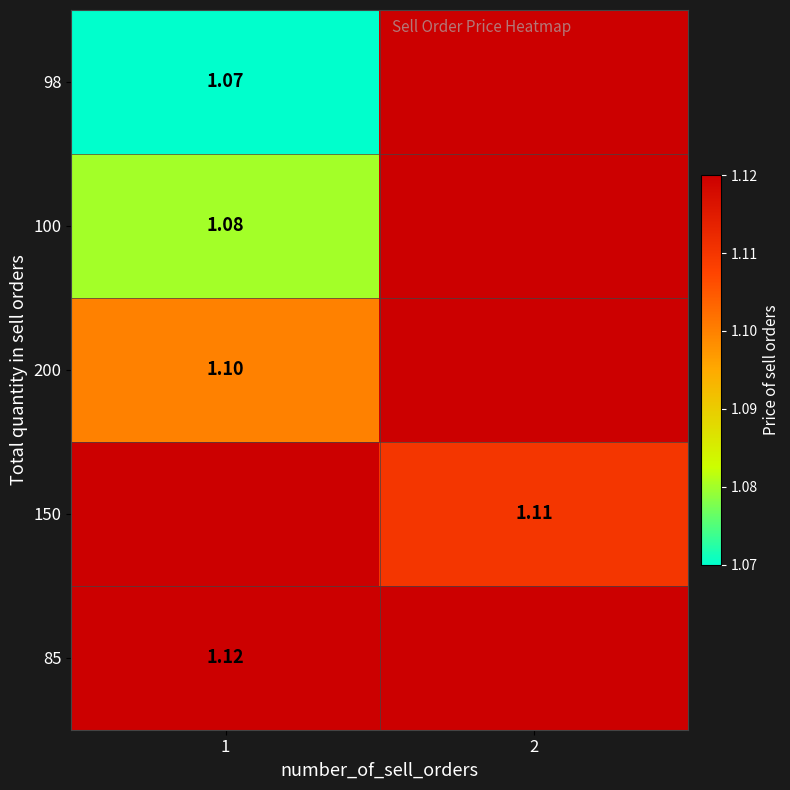

Between 1 and 2, which is larger?

2